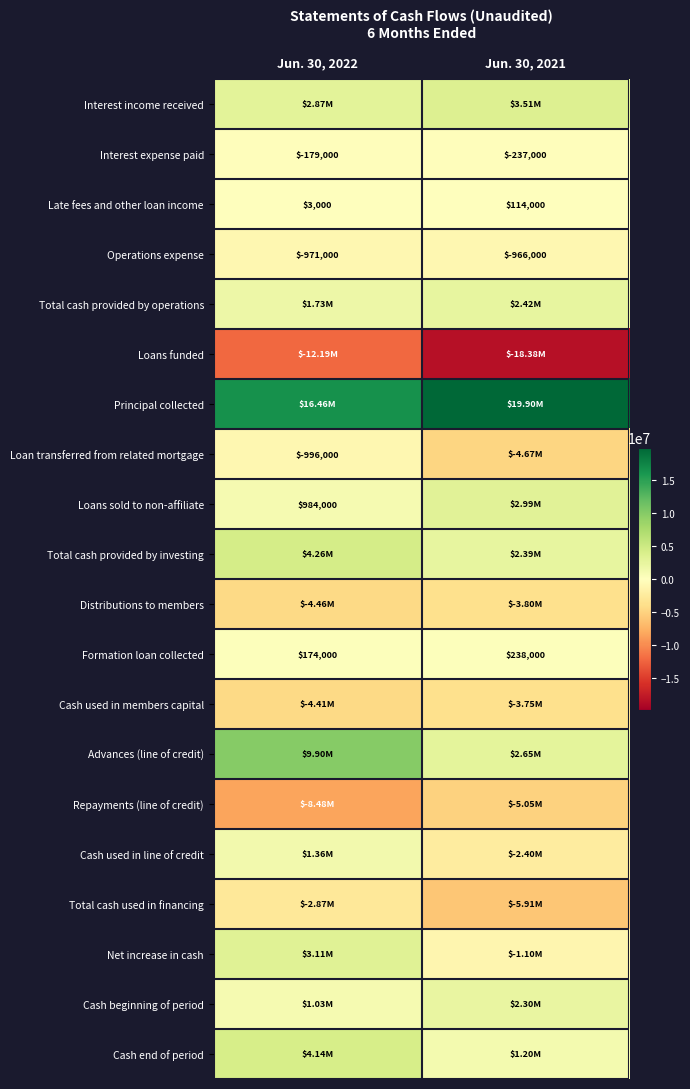

What is the difference between the Interest expense paid values at Jun. 30, 2022 and Jun. 30, 2021?

58000